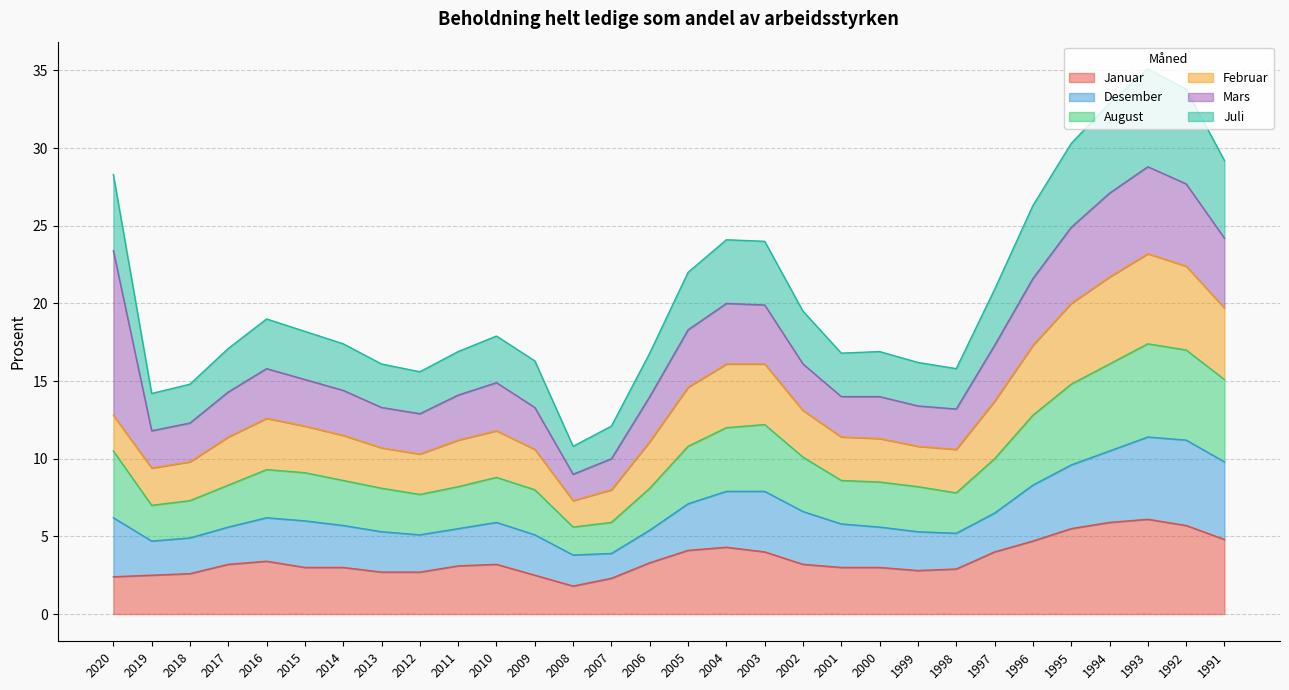

What is the difference between the second highest and second lowest values in the Januar series?

3.6